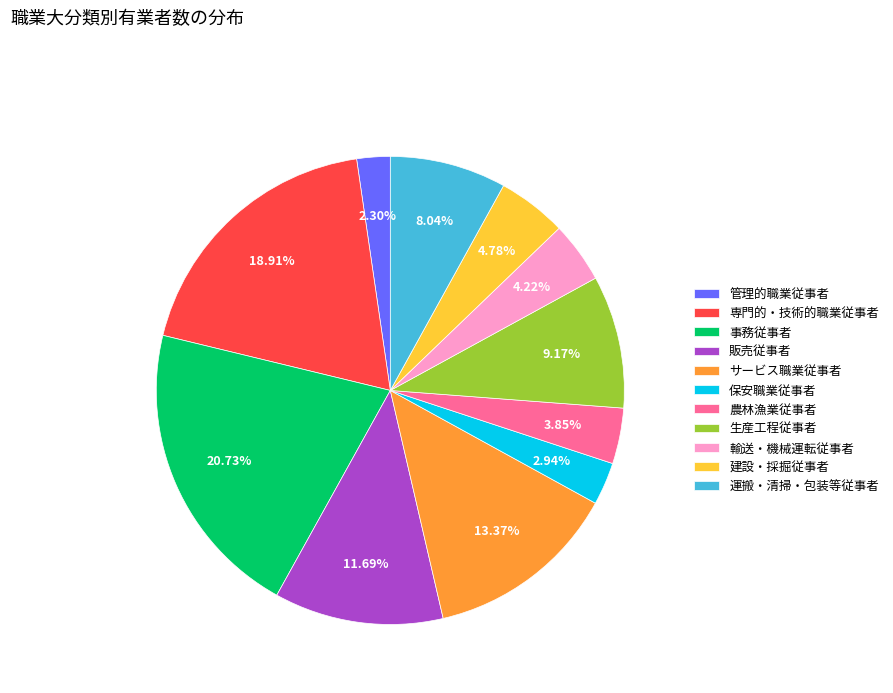

Does 保安職業従事者 account for over 50% of the chart?

No